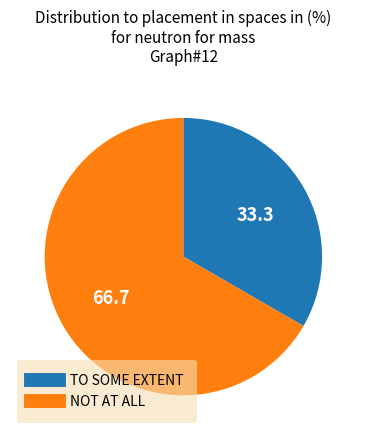

Combined, do TO SOME EXTENT and NOT AT ALL account for over 50%?

Yes